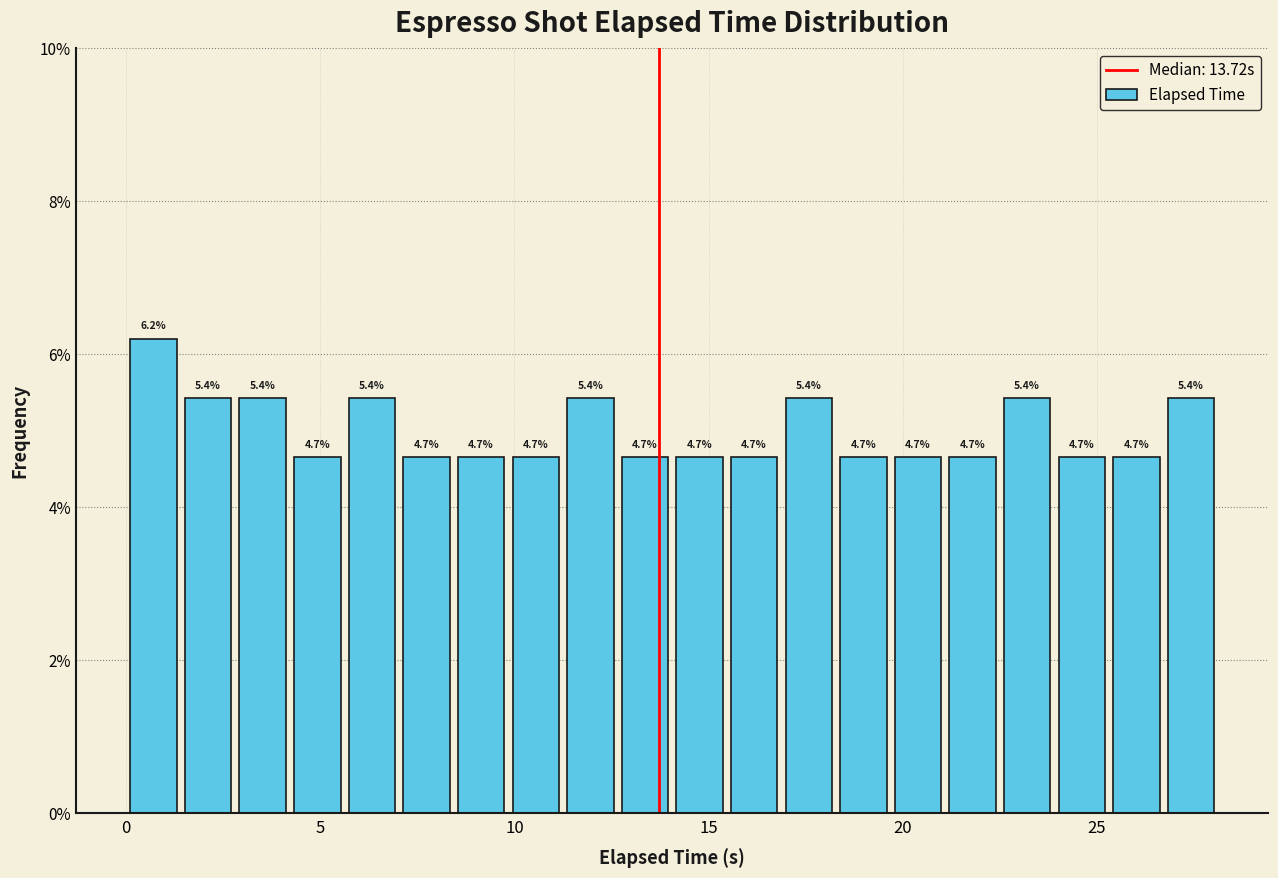

Around what value on the x-axis is the tallest bar? Give the approximate position of its centre, as read against the axis.

0.5